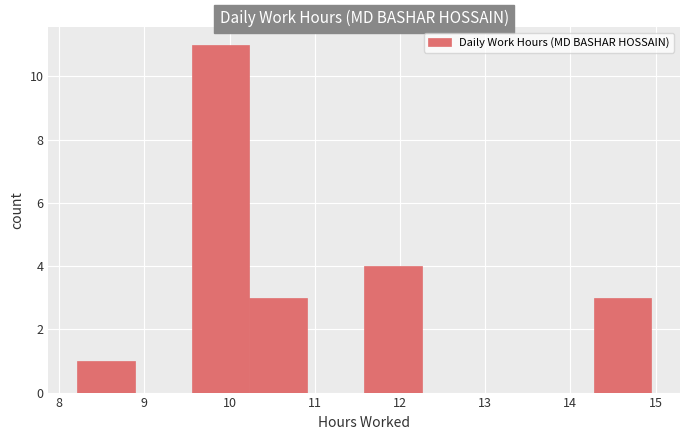

Which range on the x-axis has the tallest bar?

9.6 to 10.2